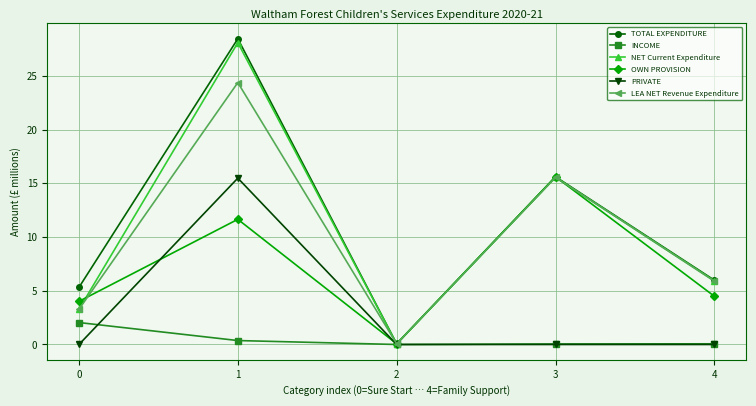

Where is the first local maximum for OWN PROVISION?

1